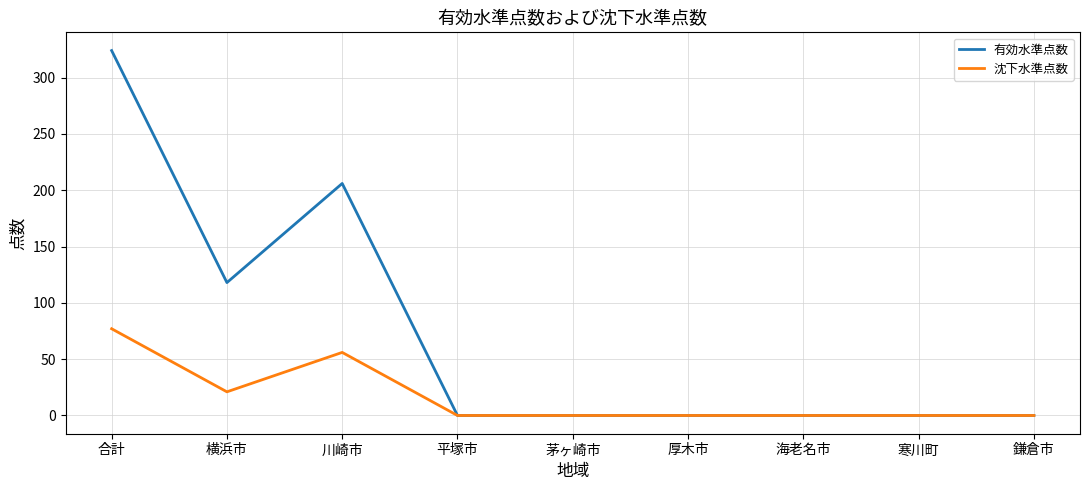

Reading left to right, what are all the values shown in this chart?

有効水準点数: 324	118	206	0	0	0	0	0	0
沈下水準点数: 77	21	56	0	0	0	0	0	0